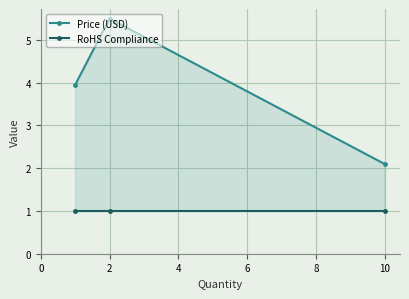

How many series are shown in this chart?

2